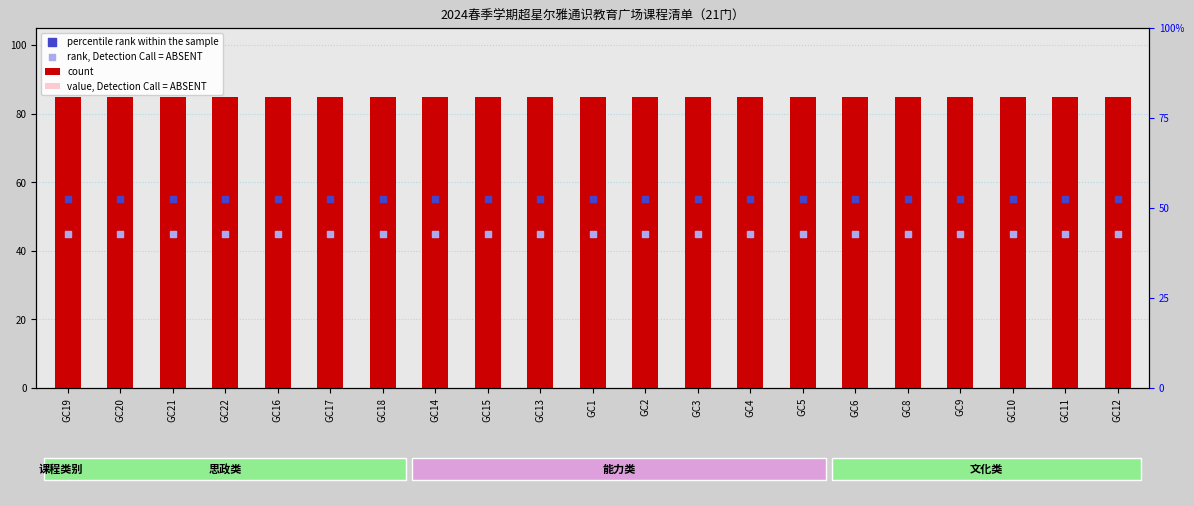

What are all the series names shown in the legend?

count, value, Detection Call = ABSENT, percentile rank within the sample, rank, Detection Call = ABSENT